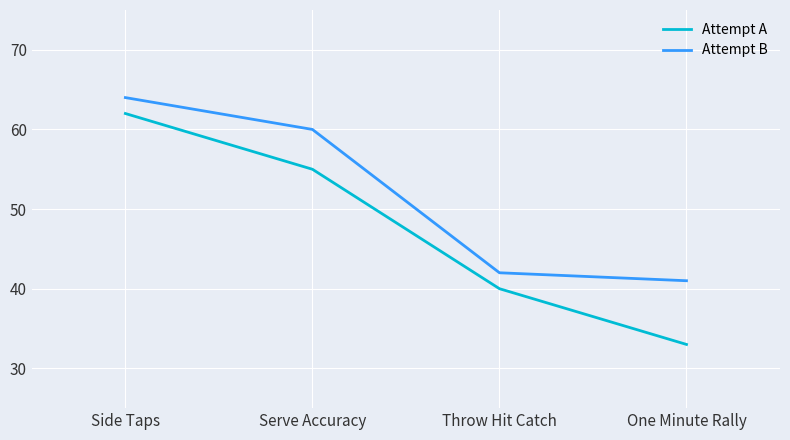

What is the difference between the maximum and minimum values in the Attempt A series?

29